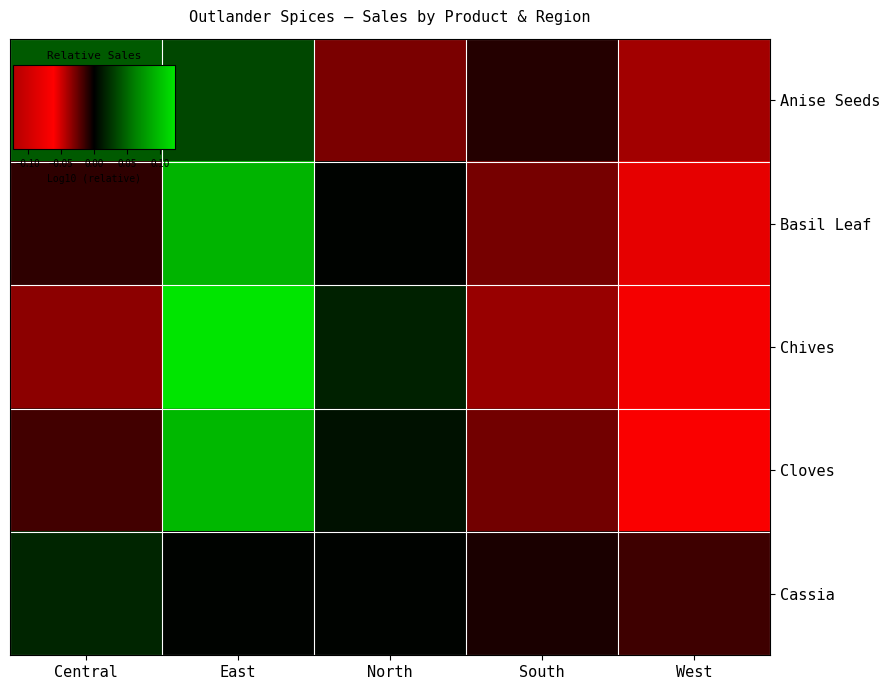

What is the total value across all series at West?

-0.2